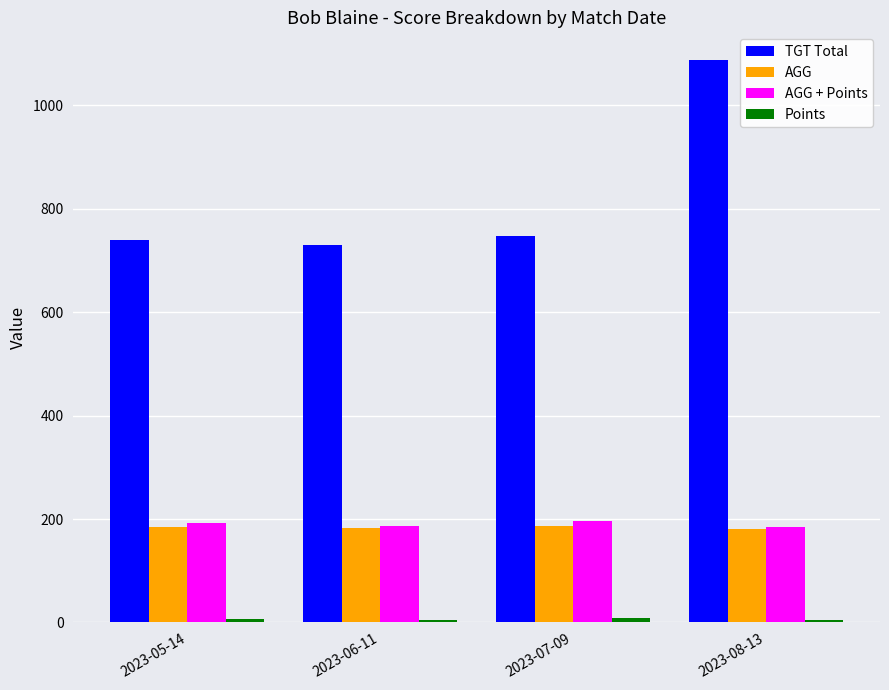

At how many categories does at least one series exceed 156?

4